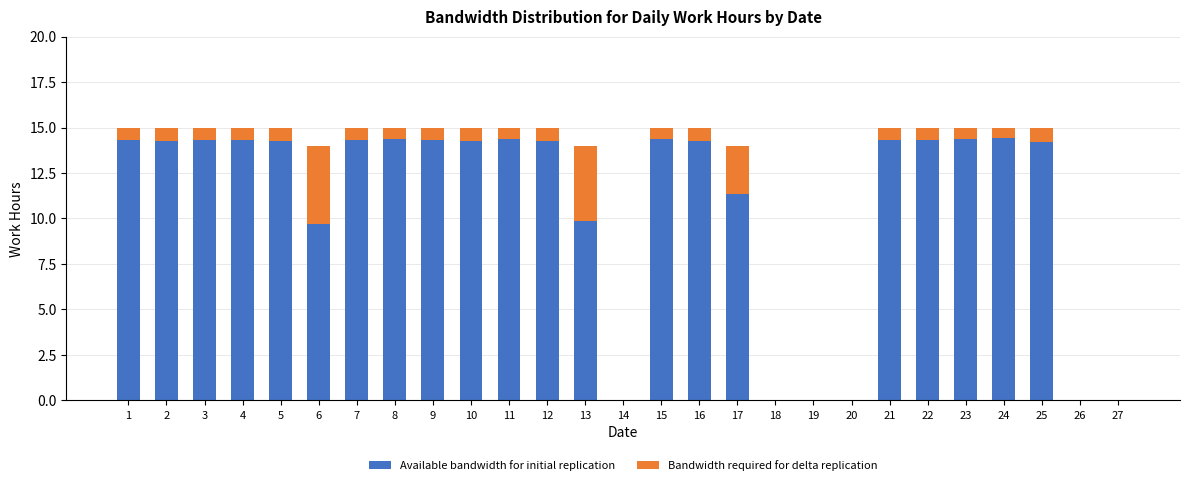

What is the total value across all series at 24?

15.0